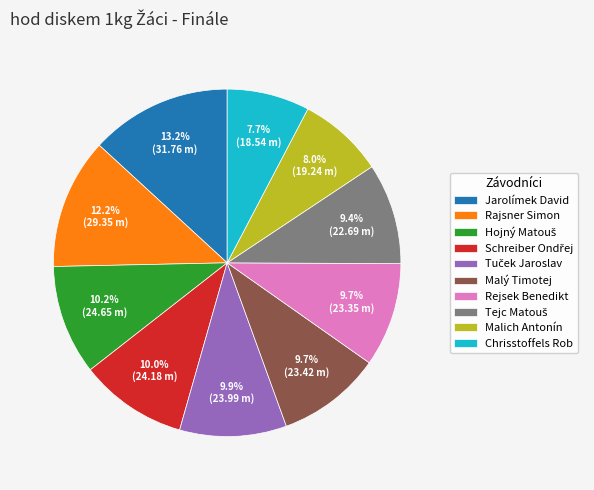

Is there a majority slice in this chart?

No